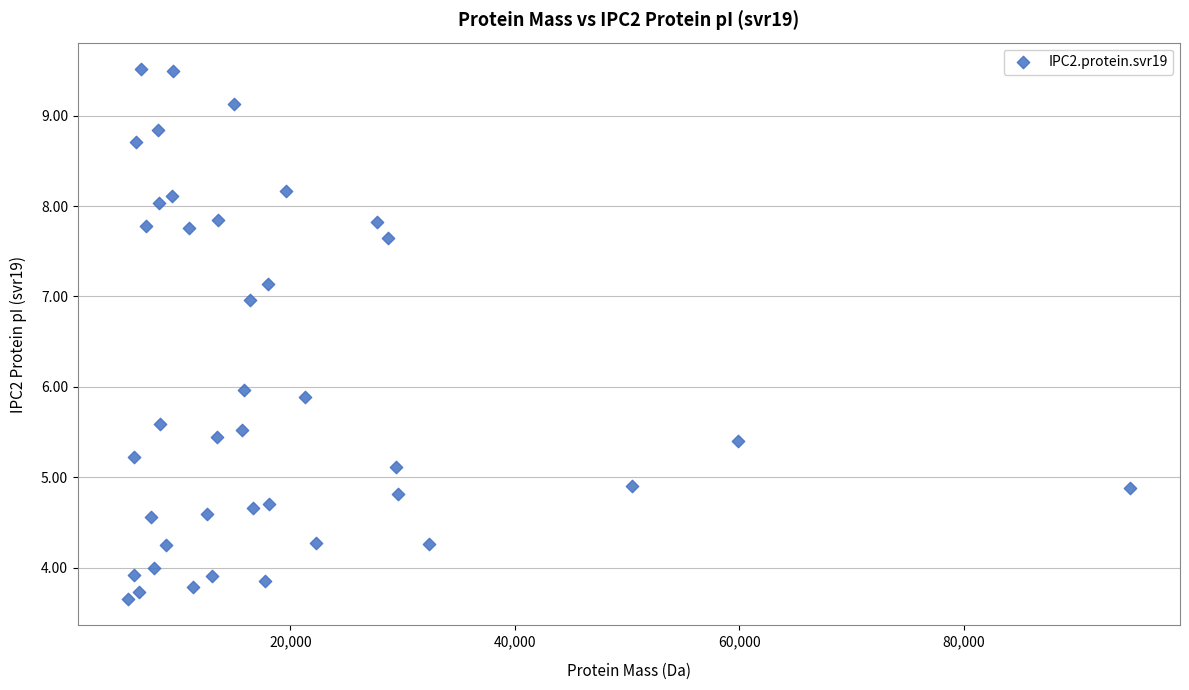

What is the range of Y values (max minus min)?

5.9